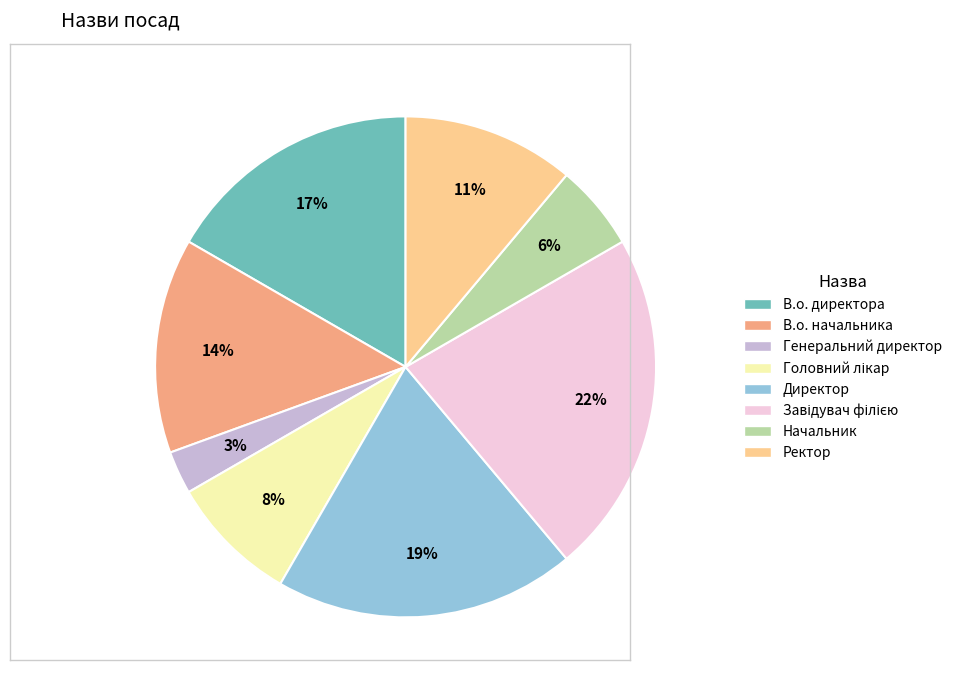

Is there a majority slice in this chart?

No